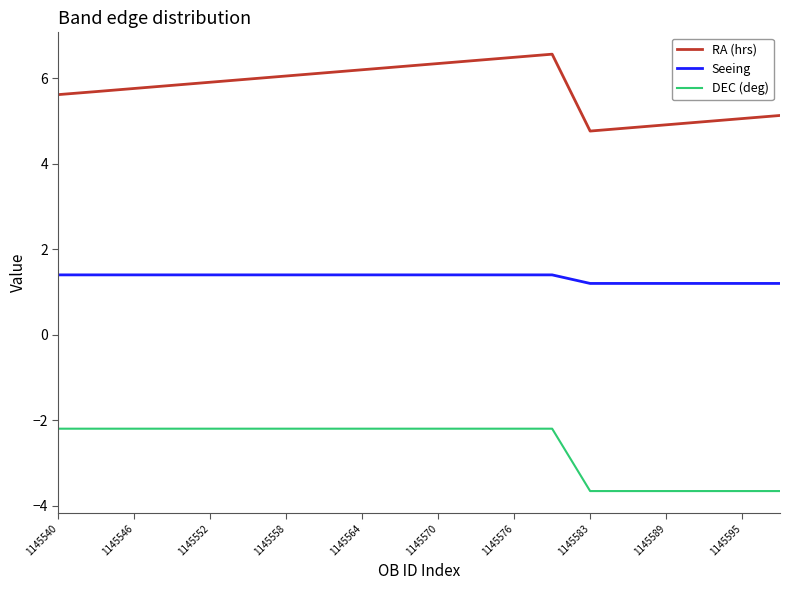

Does the chart have visible grid lines?

No